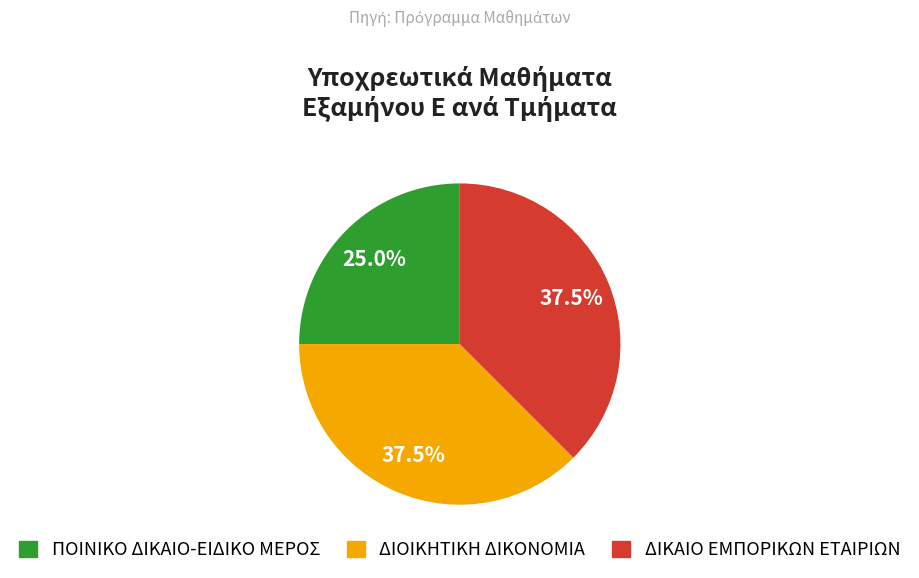

Which slice is the smallest?

ΠΟΙΝΙΚΟ ΔΙΚΑΙΟ-ΕΙΔΙΚΟ ΜΕΡΟΣ